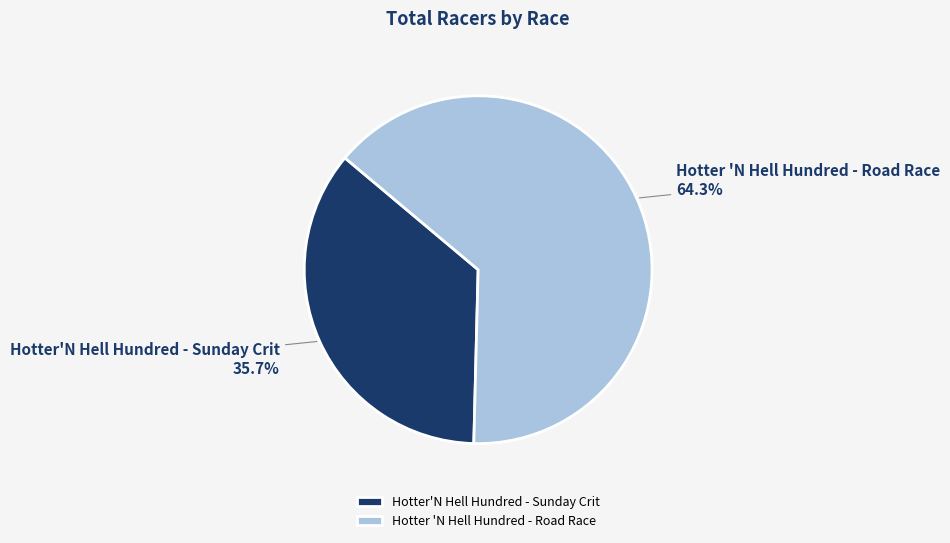

Which slice is the smallest?

Hotter'N Hell Hundred - Sunday Crit